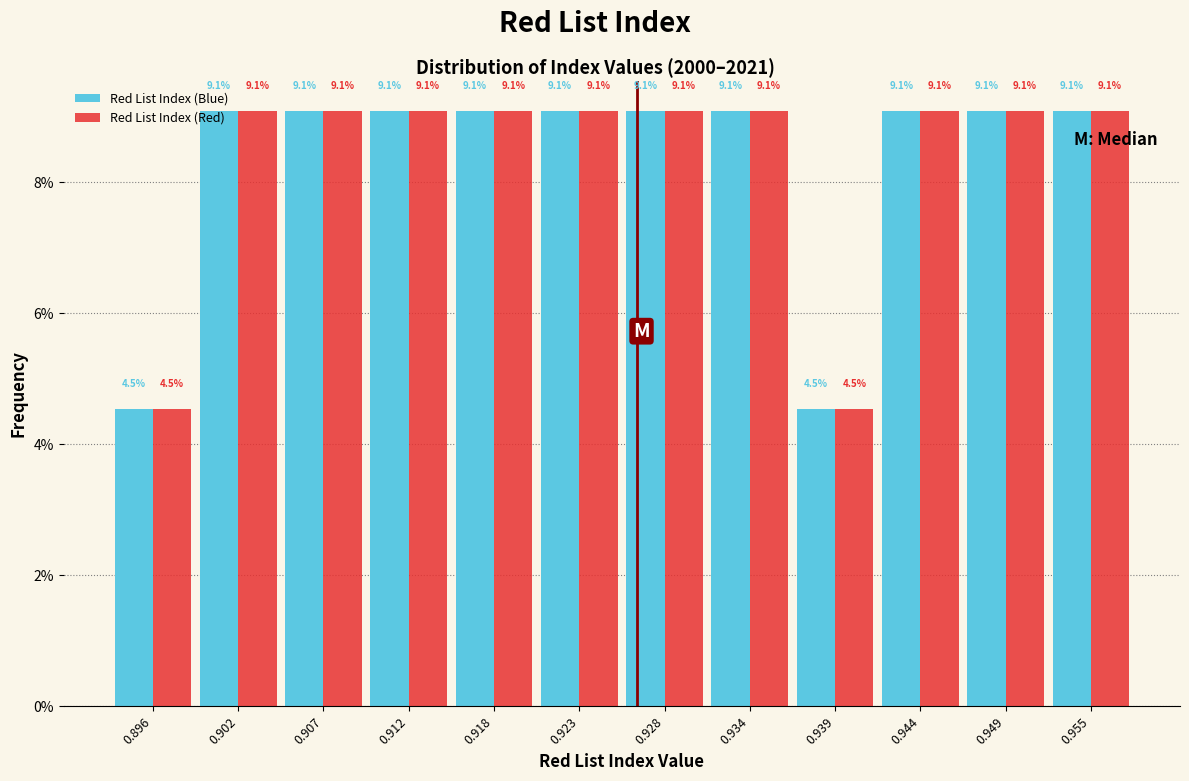

Reading left to right, transcribe this chart: for each range on the x-axis, give the height of each series' bar. The bar edges are not printed on the chart, so give them approximately, as read against the axis.

0.894 to 0.899: Red List Index (Blue)=4.5	Red List Index (Red)=4.5
0.899 to 0.904: Red List Index (Blue)=9.1	Red List Index (Red)=9.1
0.904 to 0.910: Red List Index (Blue)=9.1	Red List Index (Red)=9.1
0.910 to 0.915: Red List Index (Blue)=9.1	Red List Index (Red)=9.1
0.915 to 0.920: Red List Index (Blue)=9.1	Red List Index (Red)=9.1
0.920 to 0.926: Red List Index (Blue)=9.1	Red List Index (Red)=9.1
0.926 to 0.931: Red List Index (Blue)=9.1	Red List Index (Red)=9.1
0.931 to 0.936: Red List Index (Blue)=9.1	Red List Index (Red)=9.1
0.936 to 0.941: Red List Index (Blue)=4.5	Red List Index (Red)=4.5
0.941 to 0.947: Red List Index (Blue)=9.1	Red List Index (Red)=9.1
0.947 to 0.952: Red List Index (Blue)=9.1	Red List Index (Red)=9.1
0.952 to 0.957: Red List Index (Blue)=9.1	Red List Index (Red)=9.1